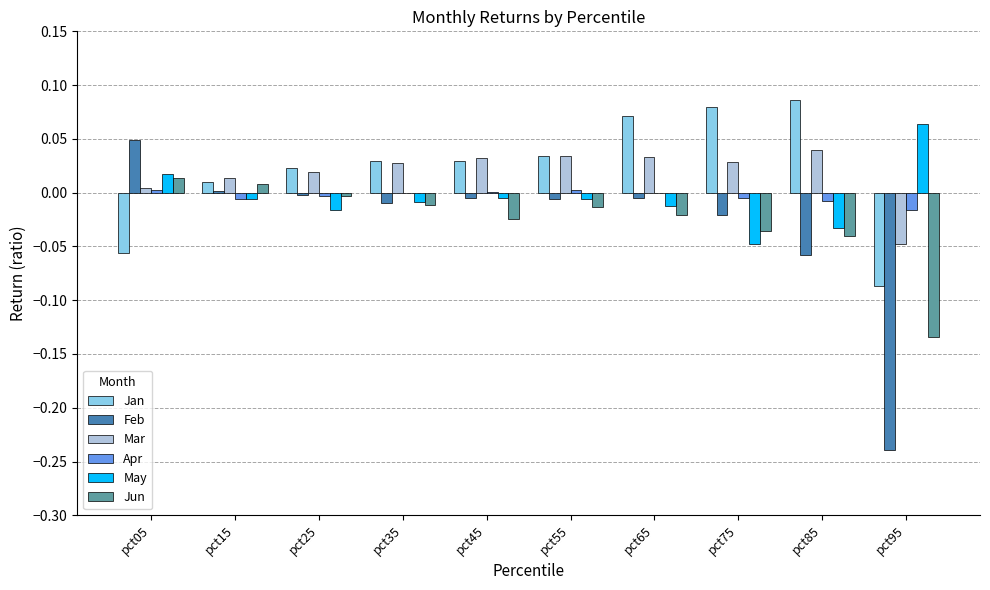

Is the value of Jun at pct55 greater than the value of Mar at pct15?

No